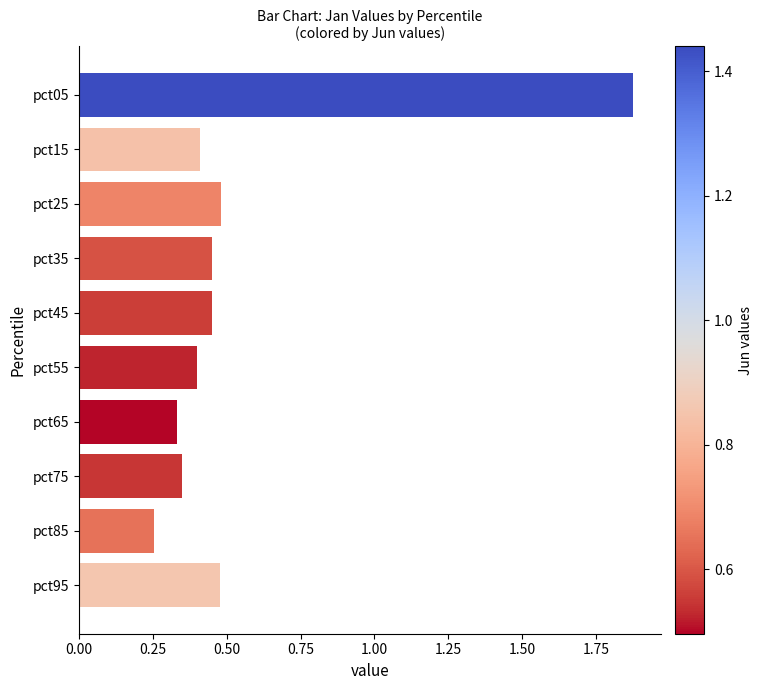

The value at pct85 is 0.4. True or false?

False